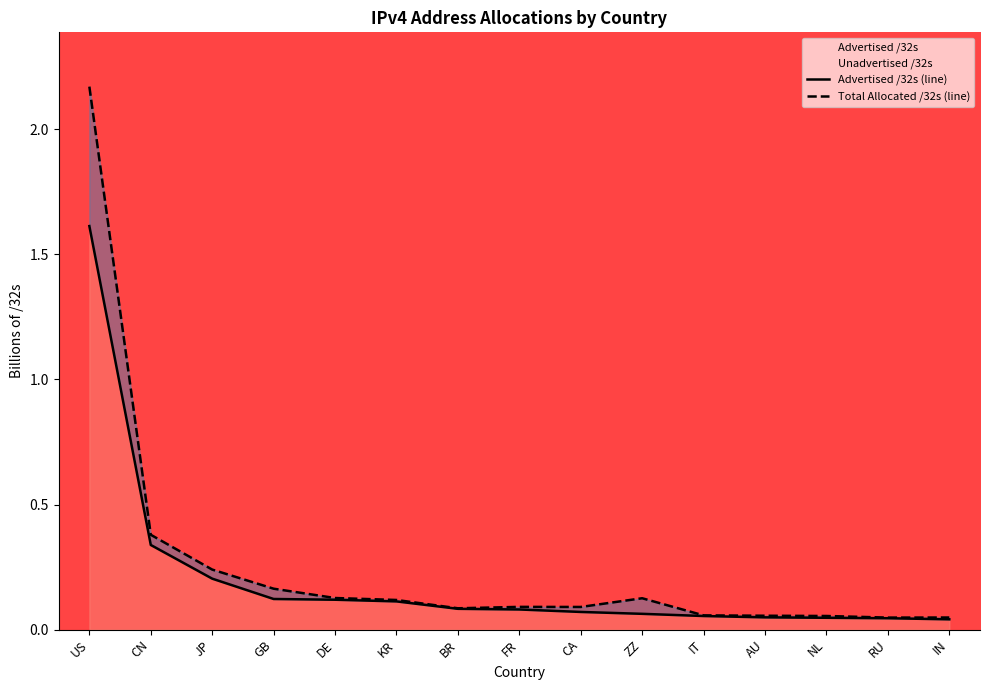

At which category does the chart reach its peak across all series?

US